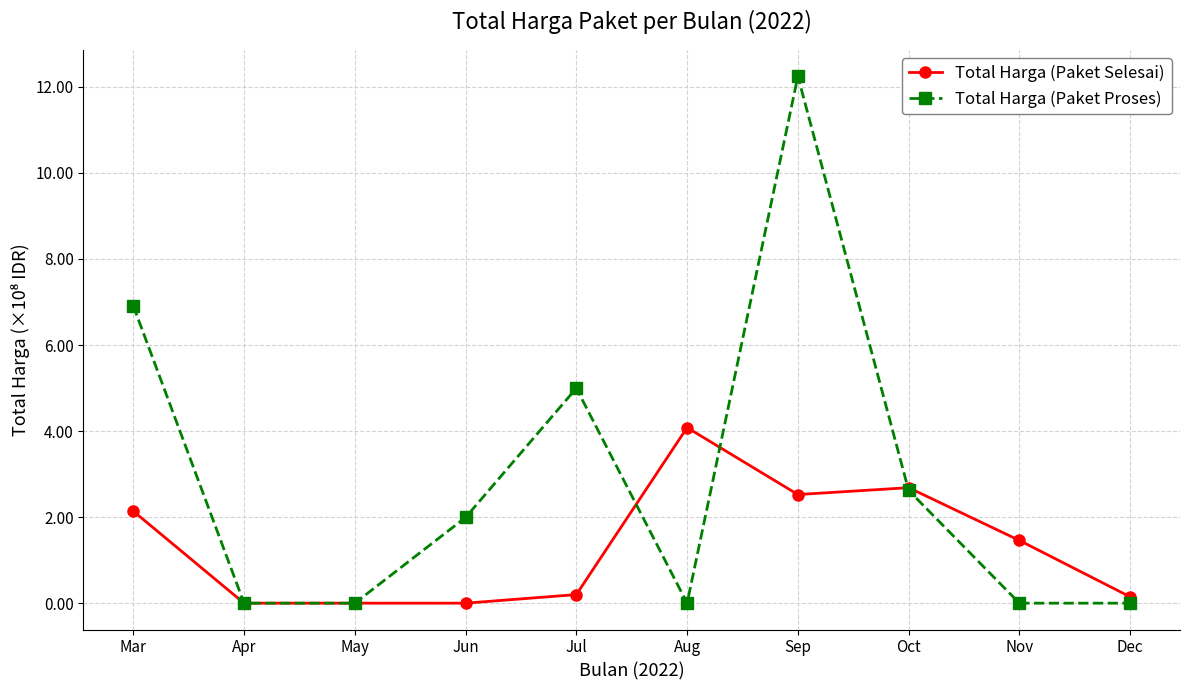

At which label does Total Harga (Paket Proses) reach its peak?

Sep